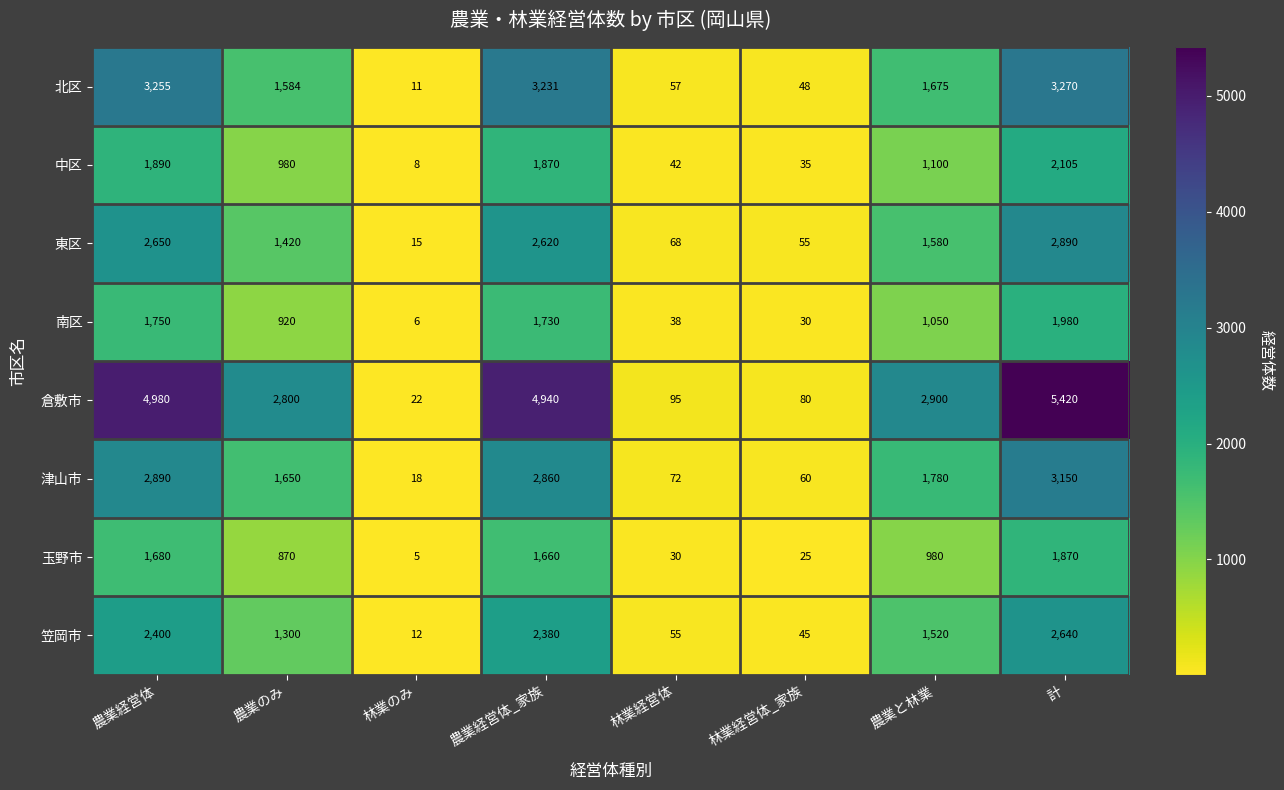

Where does the 倉敷市 series first go above 2900?

農業経営体